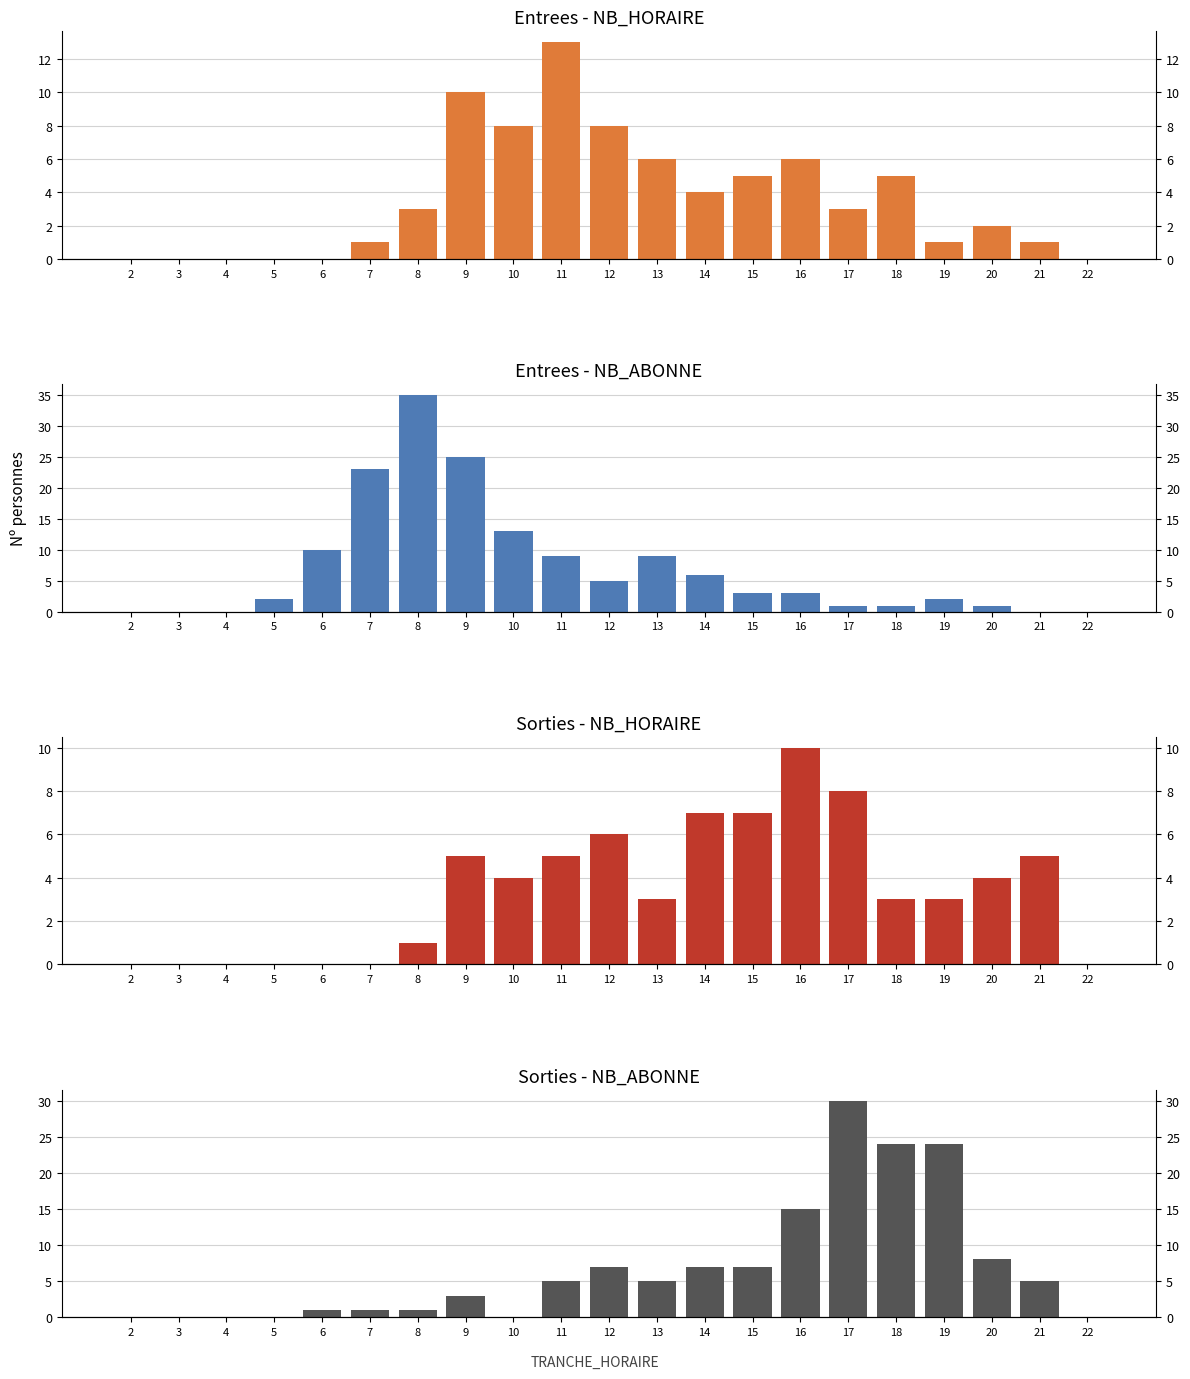

At which category does the chart reach its minimum across all series?

2